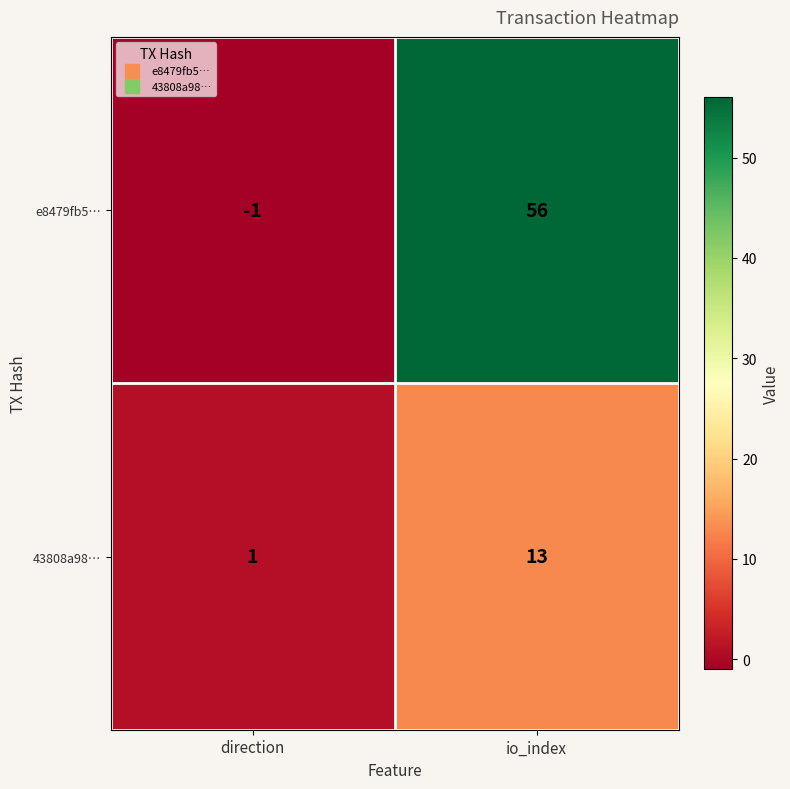

List the series in order of their overall mean, lowest first.

43808a98…, e8479fb5…